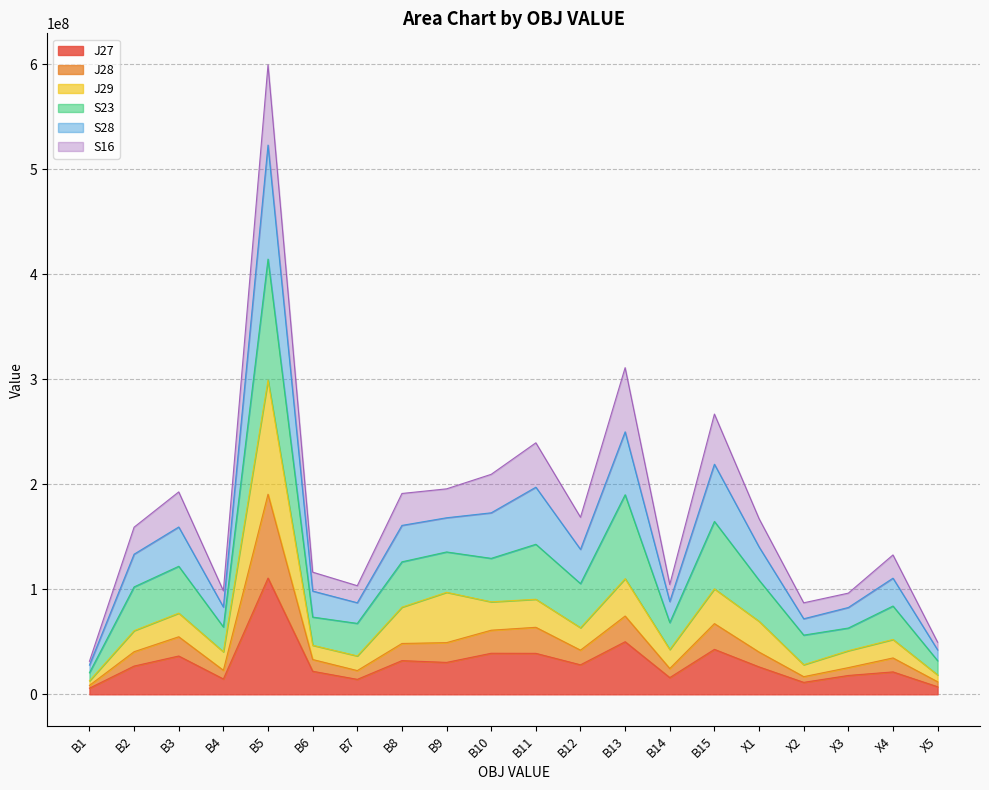

At which category is the sum across all series the highest?

B5